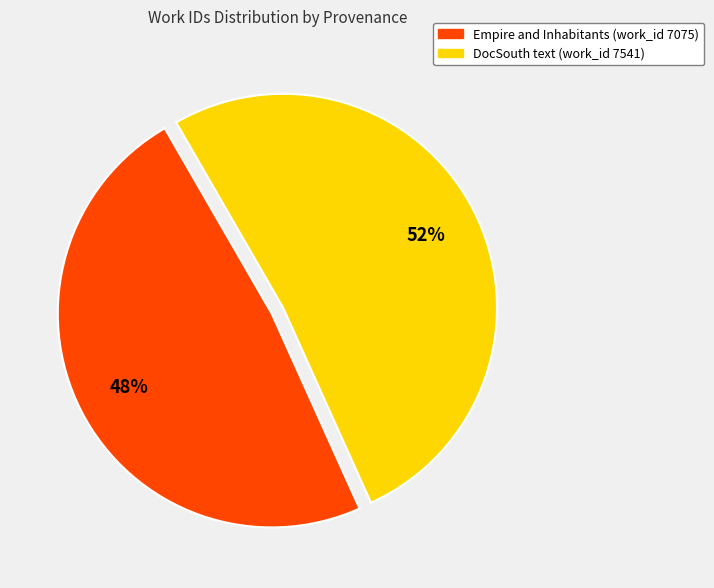

Which category has the biggest portion of the pie?

DocSouth text (work_id 7541)